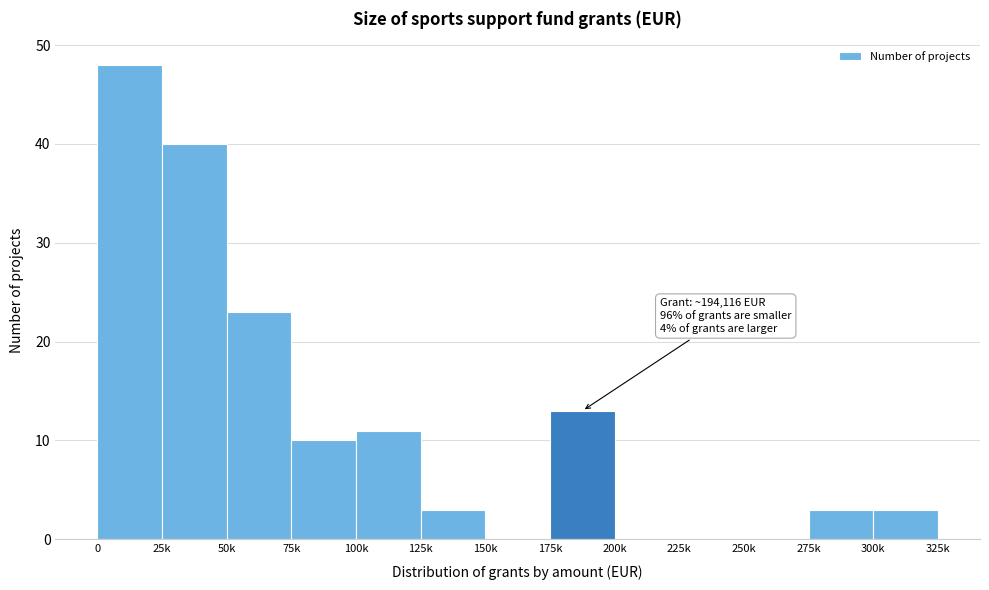

Reading right to left, list all the values displayed in this chart.

300k=3	275k=3	250k=0	225k=0	200k=0	175k=13	150k=0	125k=3	100k=11	75k=10	50k=23	25k=40	0=48